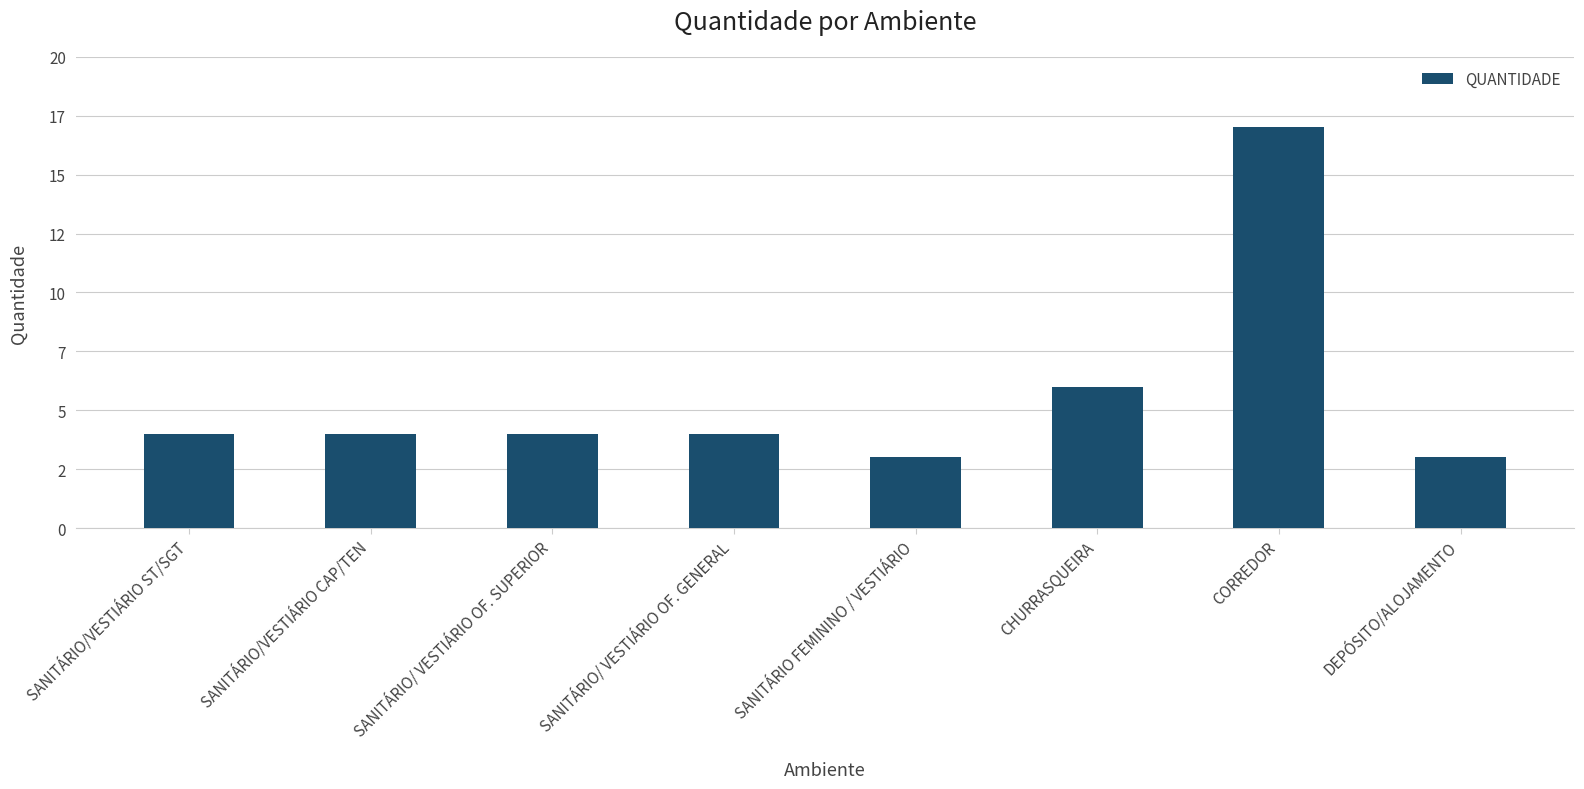

What is the difference between the maximum and minimum values?

14